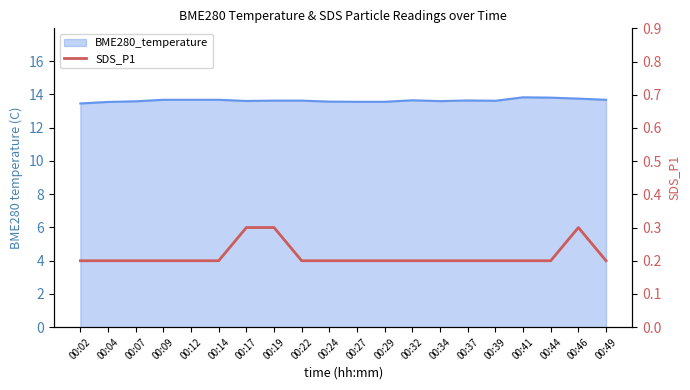

Reading left to right, transcribe all the data shown in this chart.

0.2	0.2	0.2	0.2	0.2	0.2	0.3	0.3	0.2	0.2	0.2	0.2	0.2	0.2	0.2	0.2	0.2	0.2	0.3	0.2